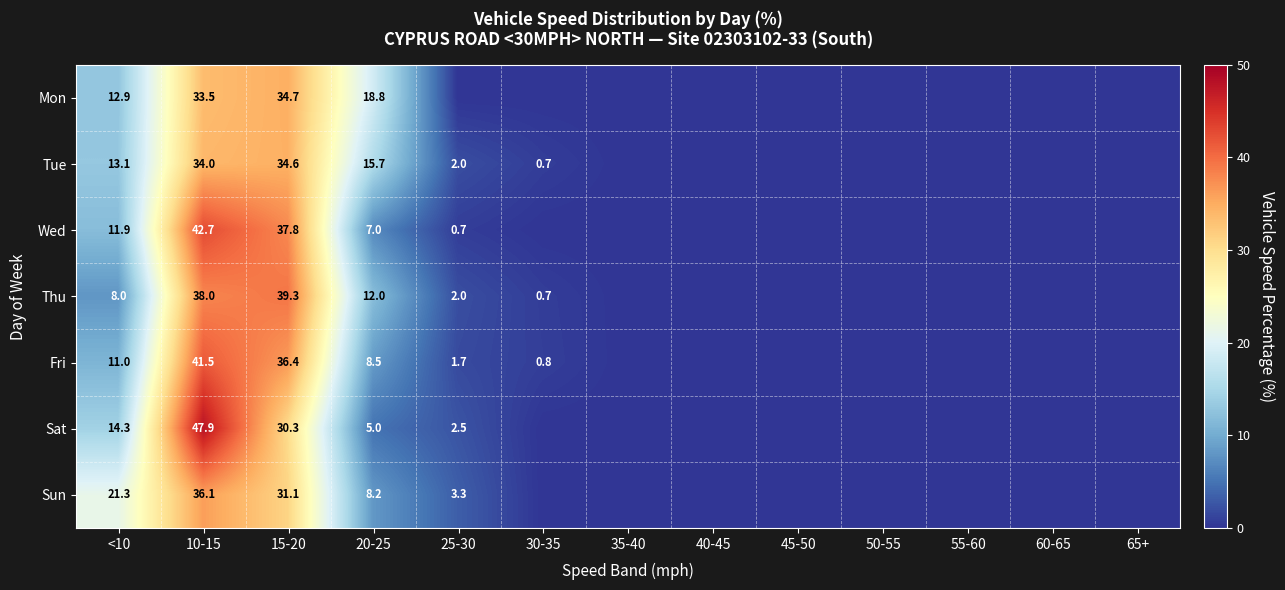

Is the value of Sat at 15-20 greater than the value of Wed at 20-25?

Yes